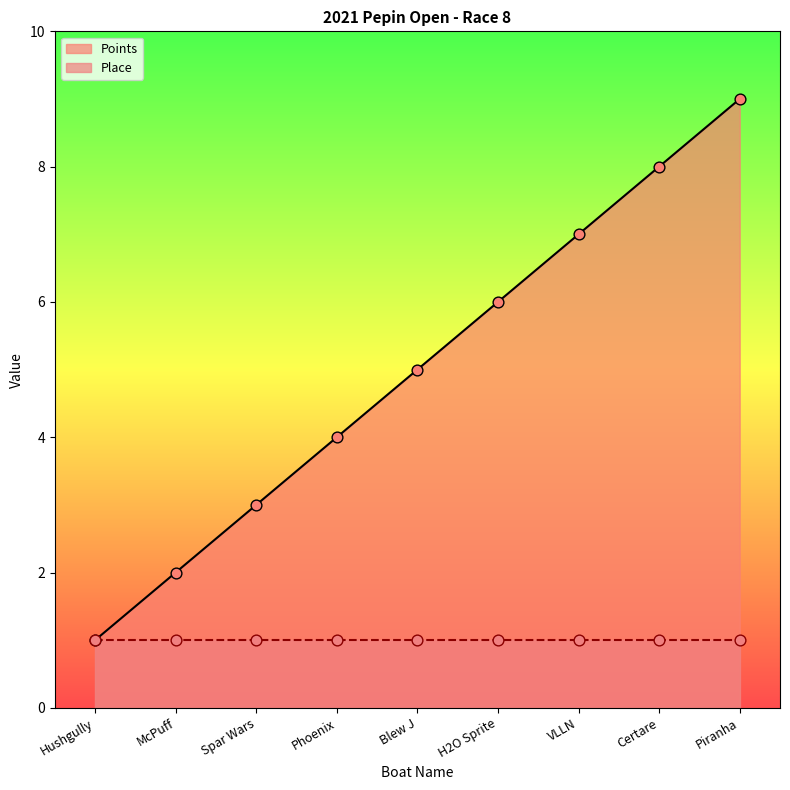

What is the ratio of the value at Spar Wars to the value at McPuff?

1.5